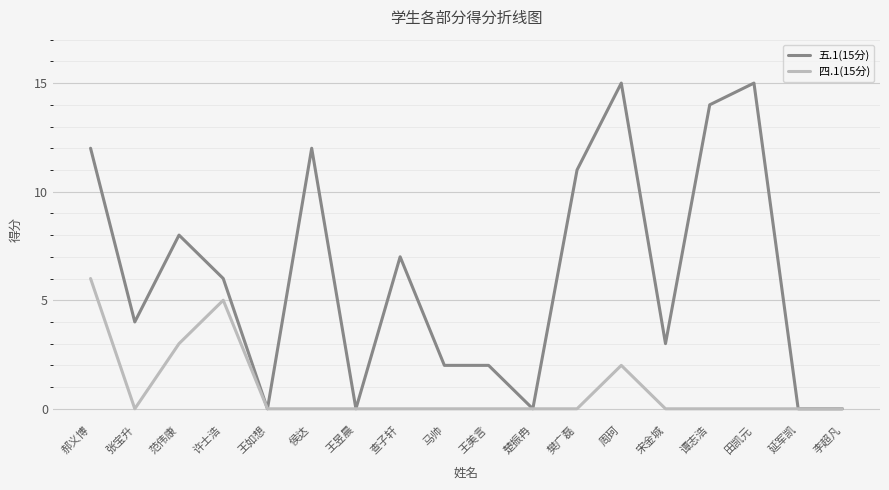

Rank the series by their maximum value, from highest to lowest.

五.1(15分), 四.1(15分)